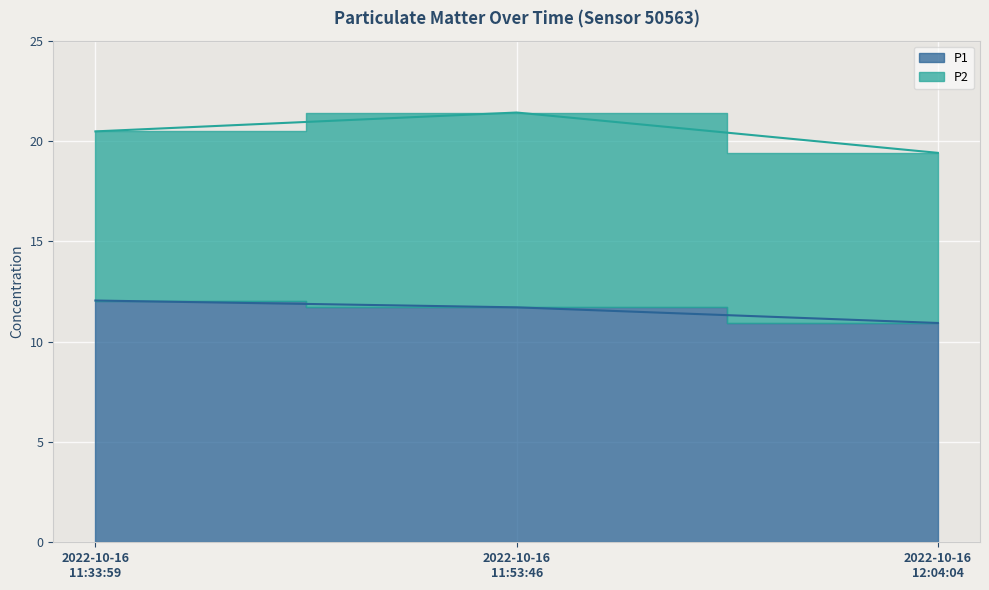

The value at 2022-10-16 11:53:46 is 11.7. True or false?

True